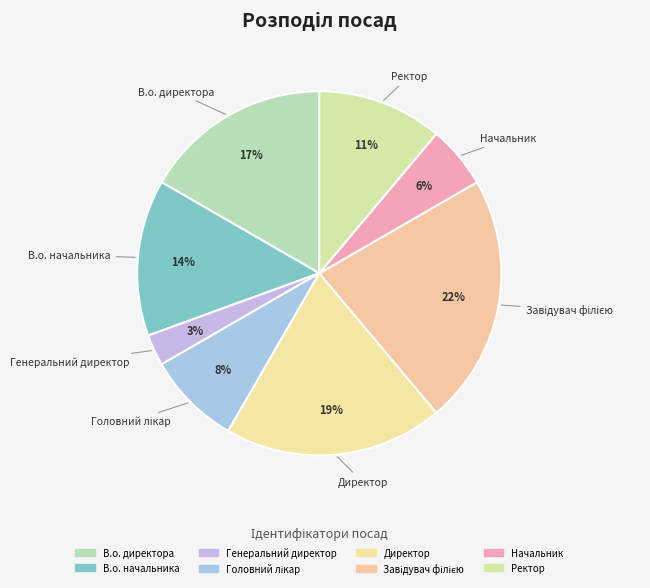

Approximately how many times larger is the value at Ректор compared to Начальник?

2.0